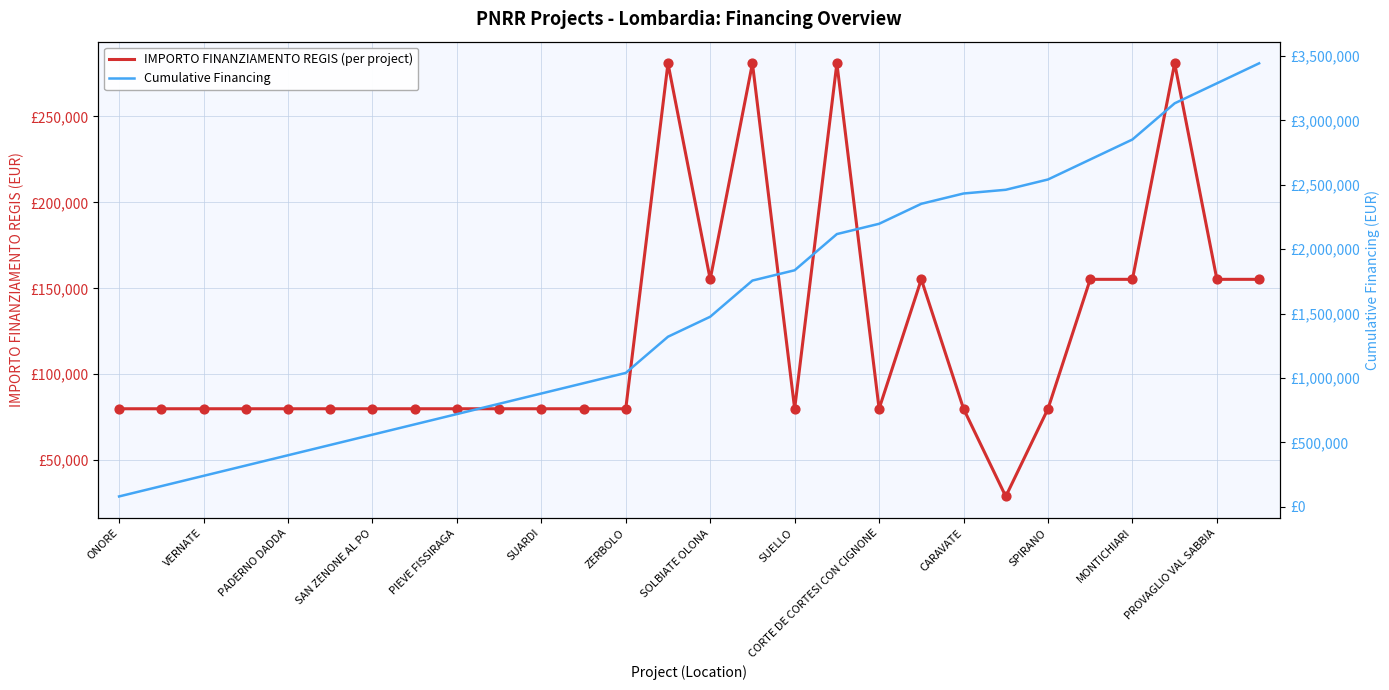

Is the value of IMPORTO FINANZIAMENTO REGIS (per project) at ONORE greater than the value of Cumulative Financing at MONTICHIARI?

No